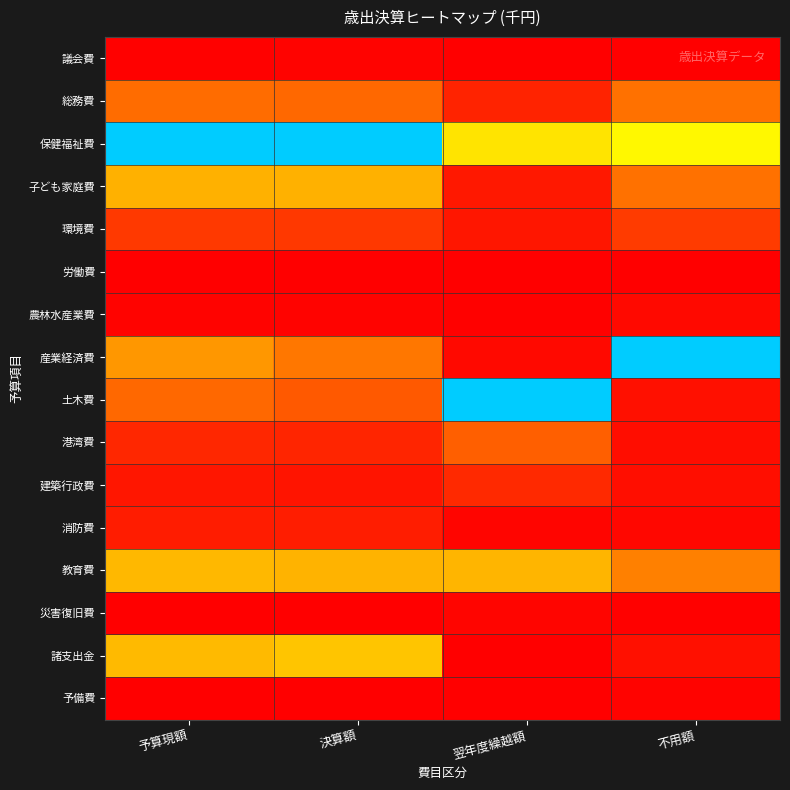

What is the spread (max minus min) of values at 翌年度繰越額?

1.0